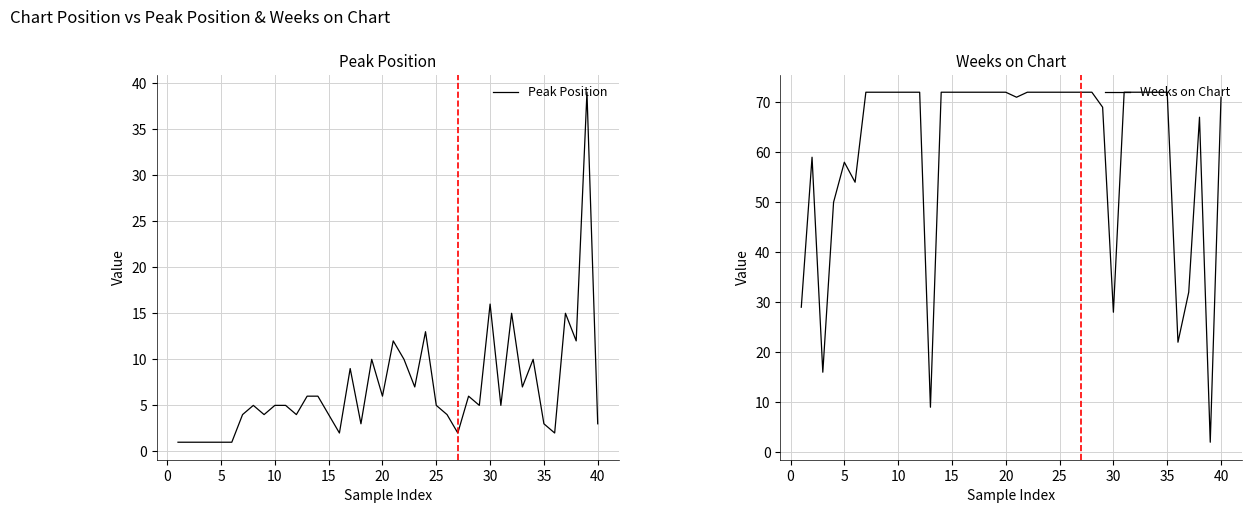

True or false: Weeks on Chart has more than 0 interior local peaks.

True